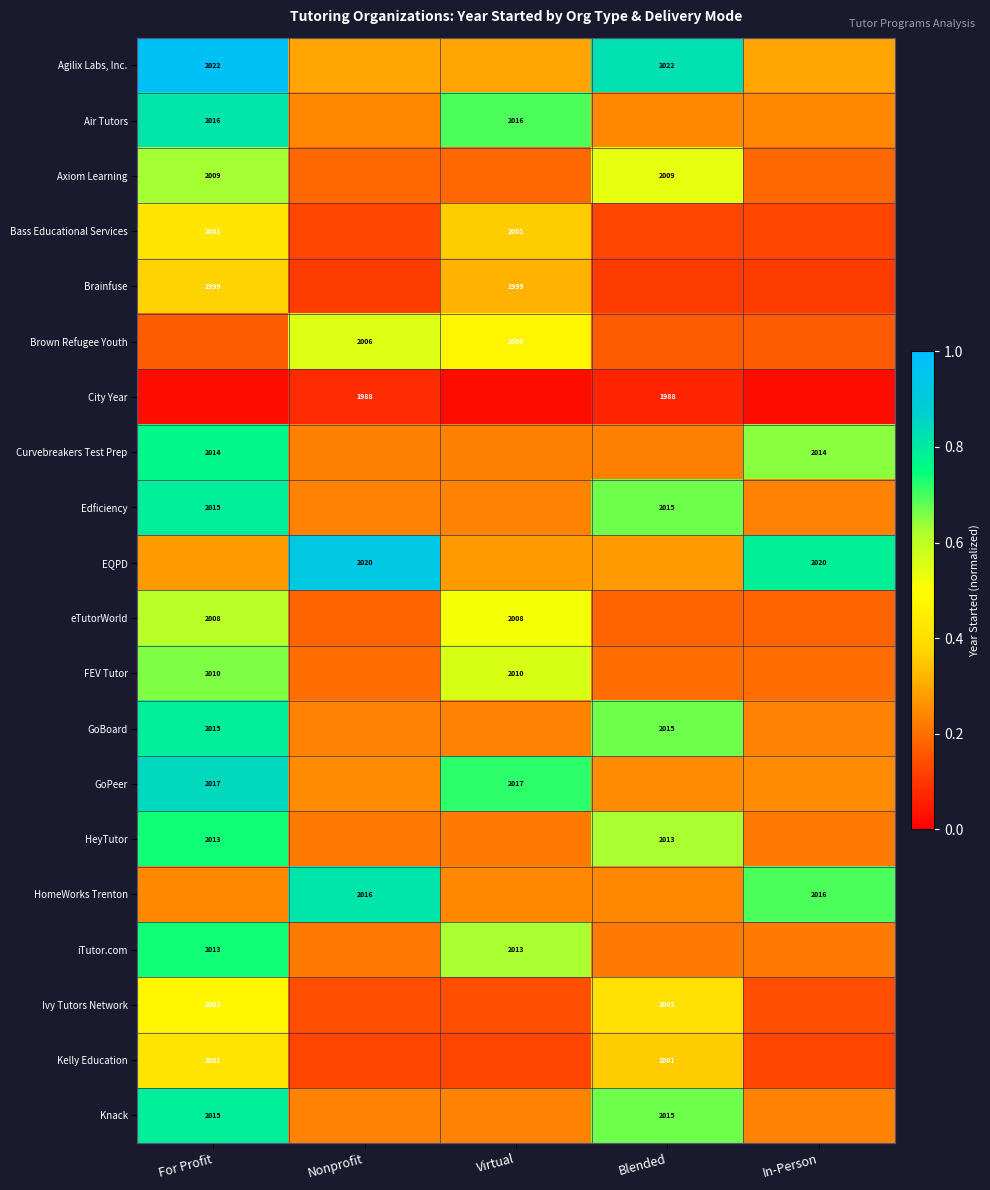

Is the value of Axiom Learning at For Profit greater than the value of City Year at Nonprofit?

Yes